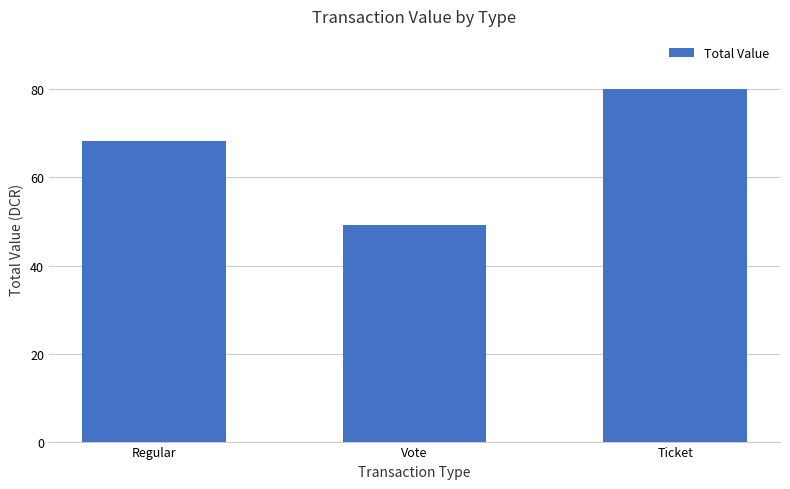

What is the smallest value displayed?

49.2